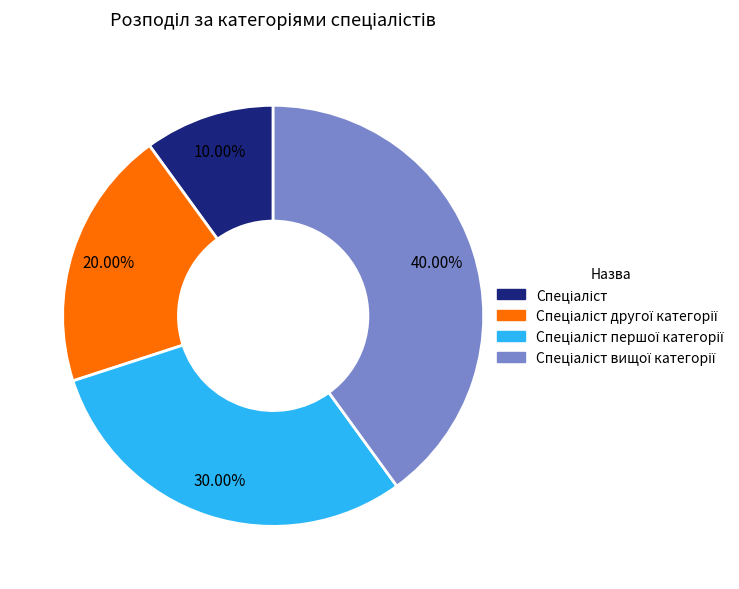

Does any single category account for the majority?

No